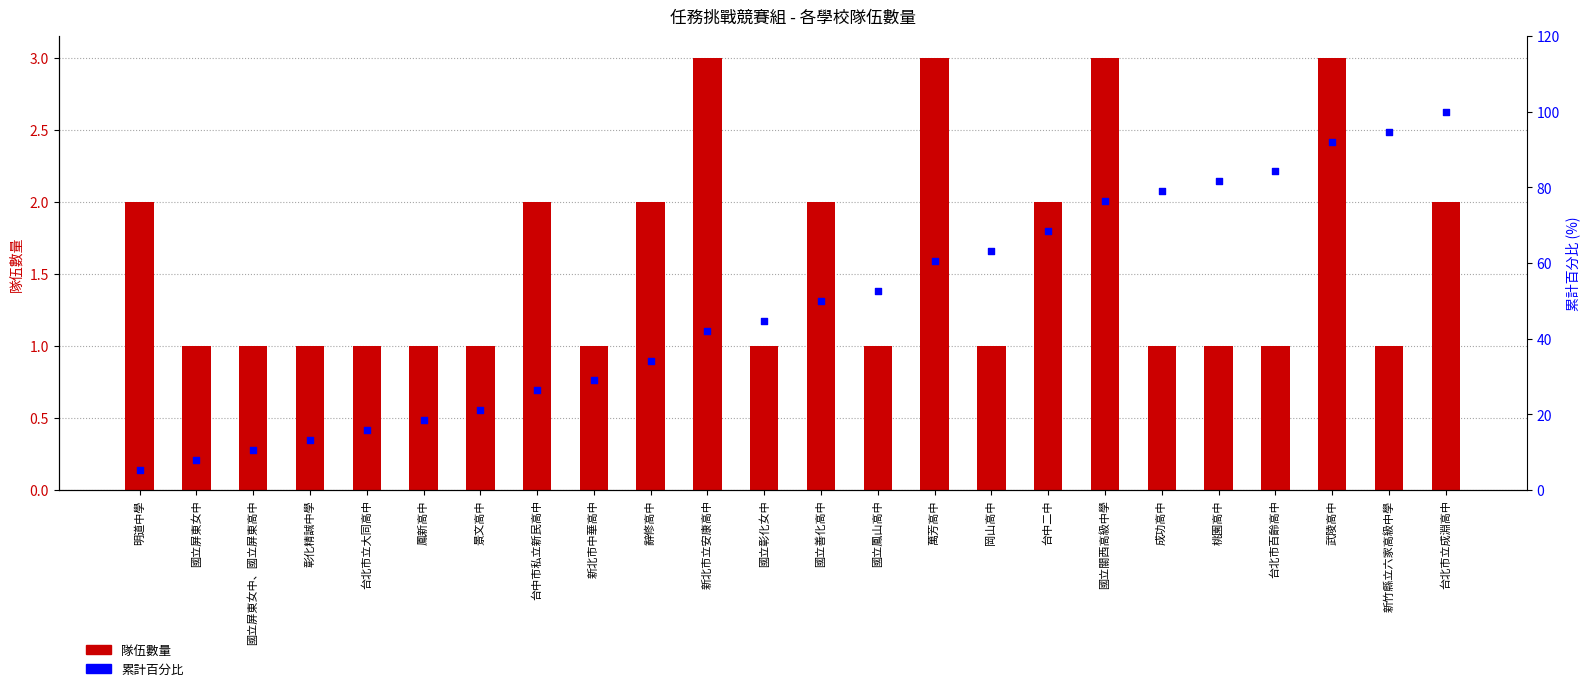

Which series reaches the minimum Y coordinate?

隊伍數量